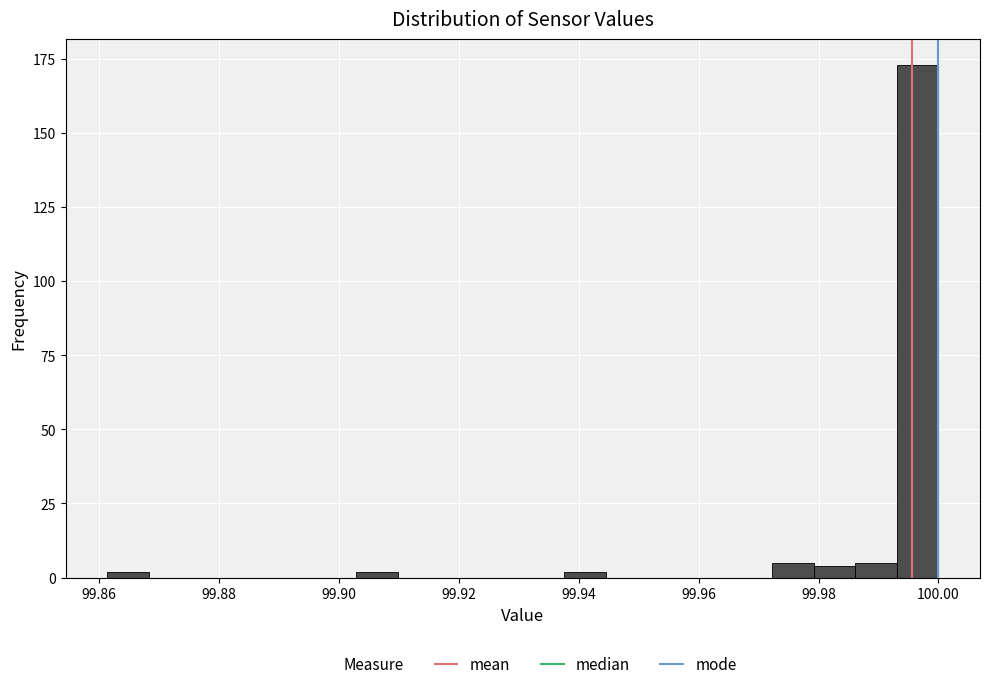

Read against the x-axis, roughly where is the centre of the tallest bar?

99.996